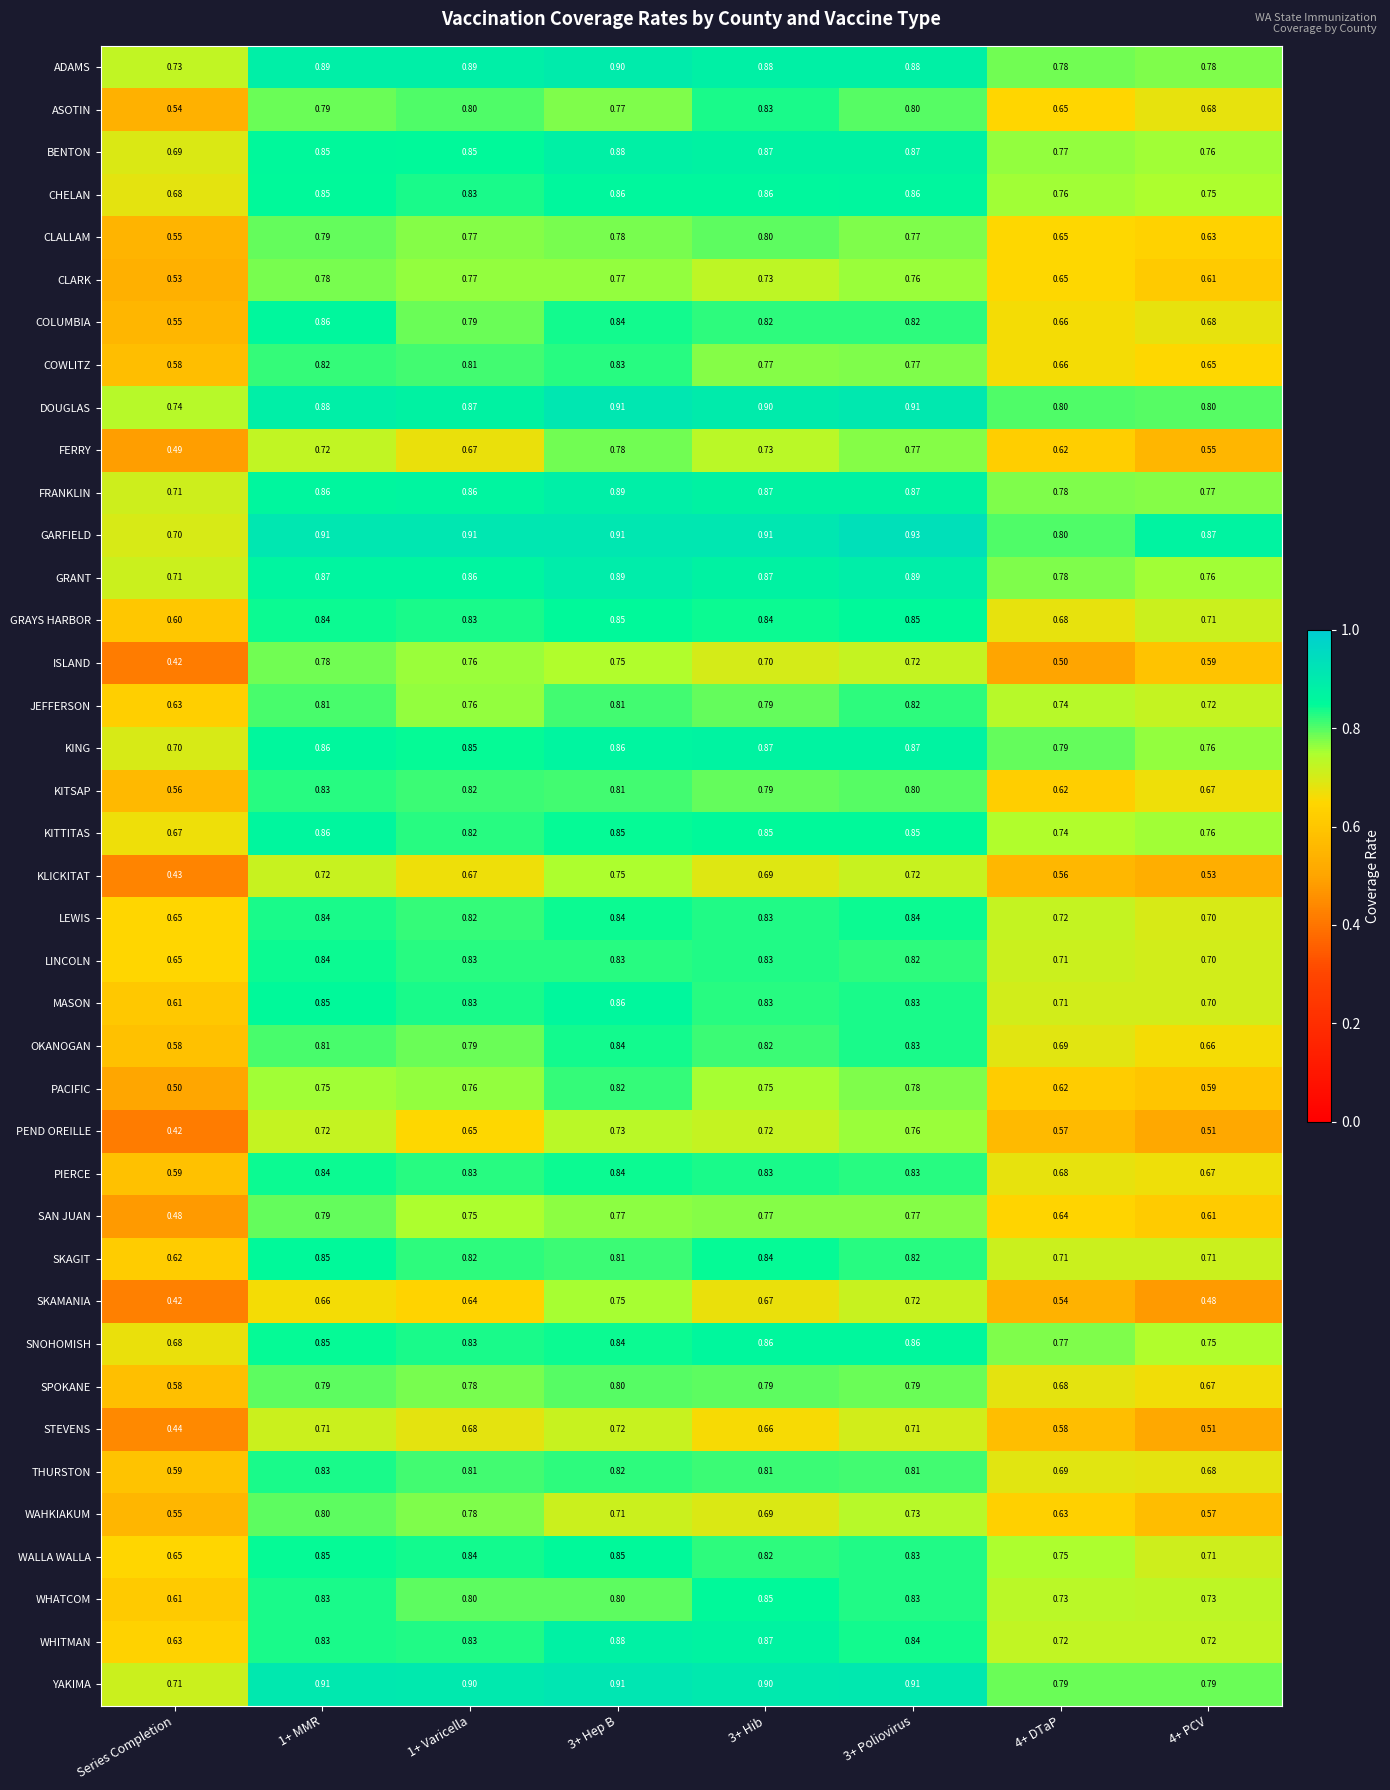

Which series has the largest total across all categories?

GARFIELD